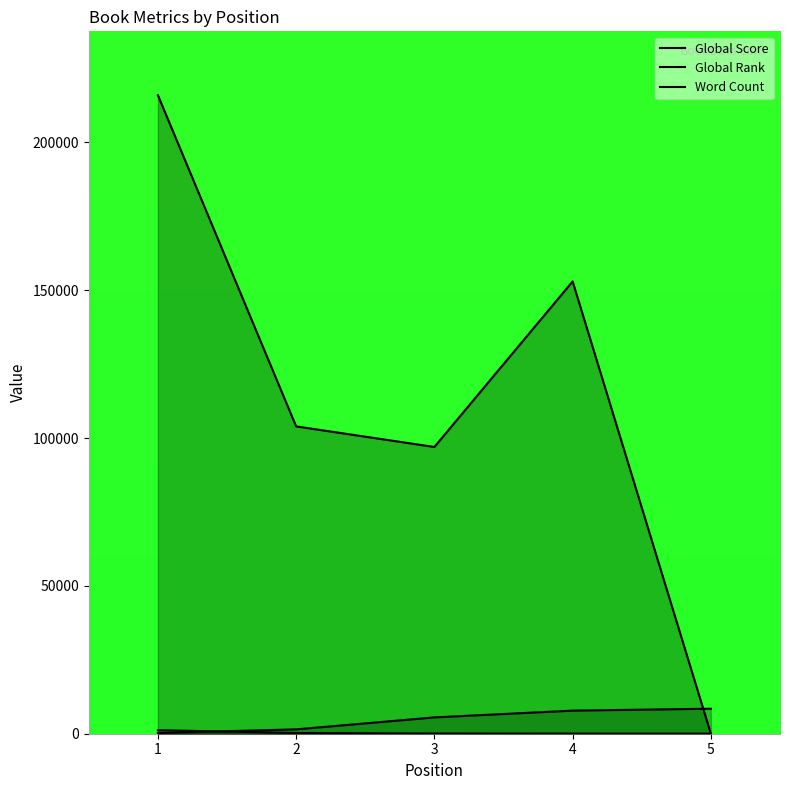

True or false: Global Rank and Word Count intersect in this chart.

True